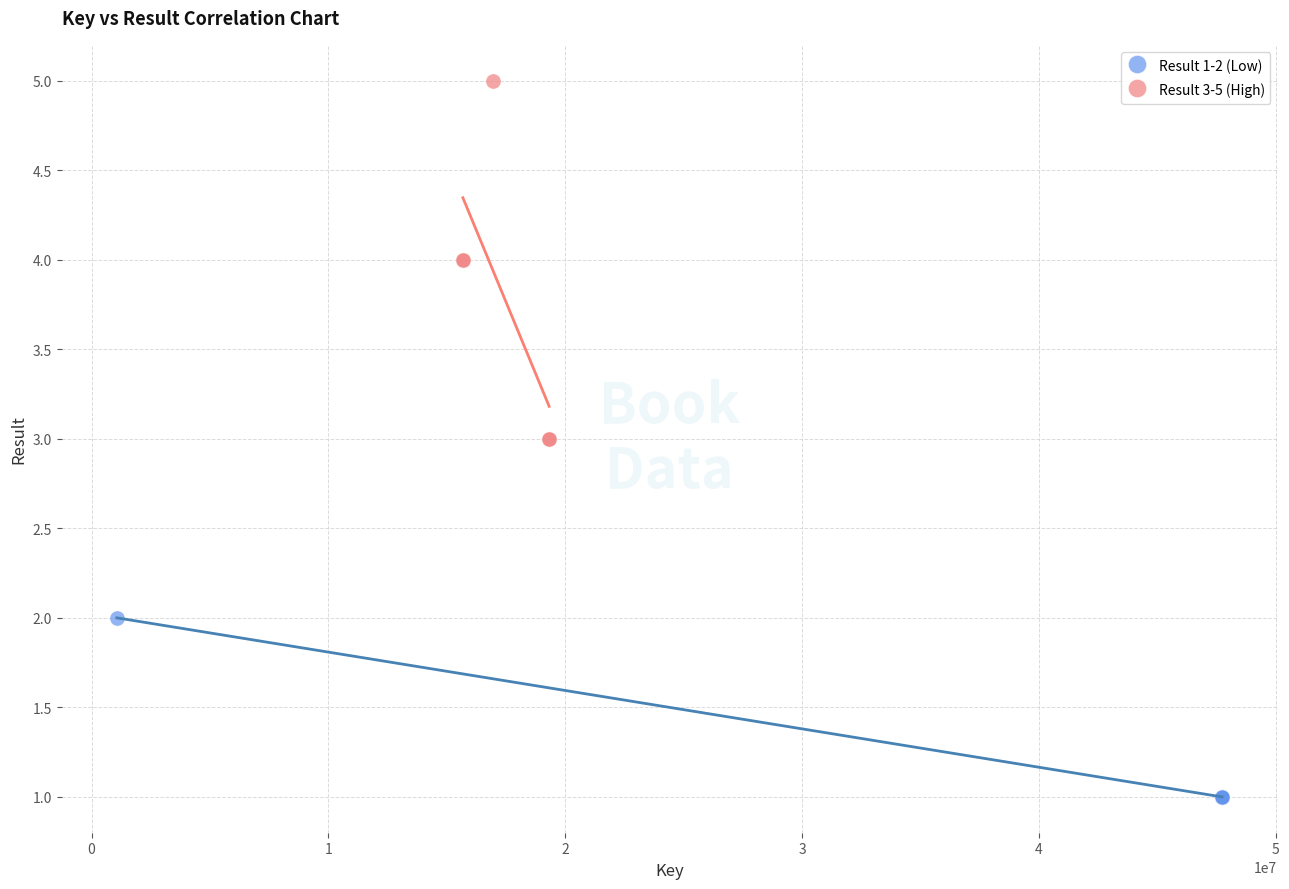

Which series contains the lowest Y value?

Result 1-2 (Low)